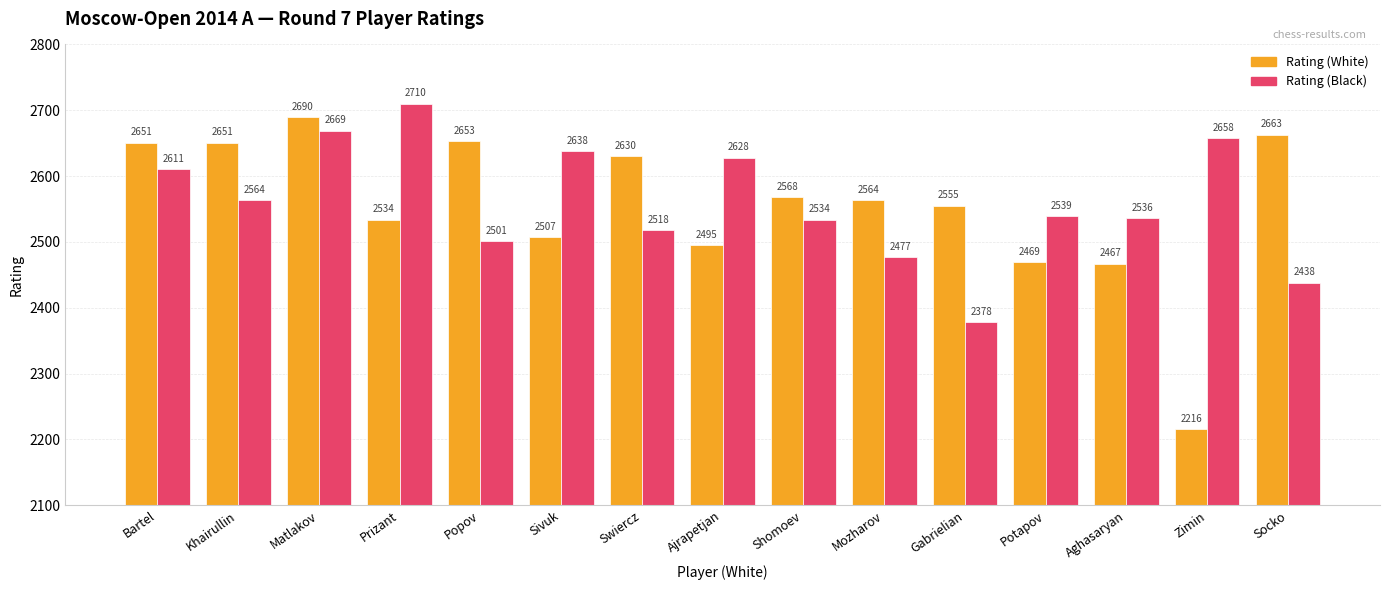

The Rating (White) series shows 2653 at Popov. True or false?

True